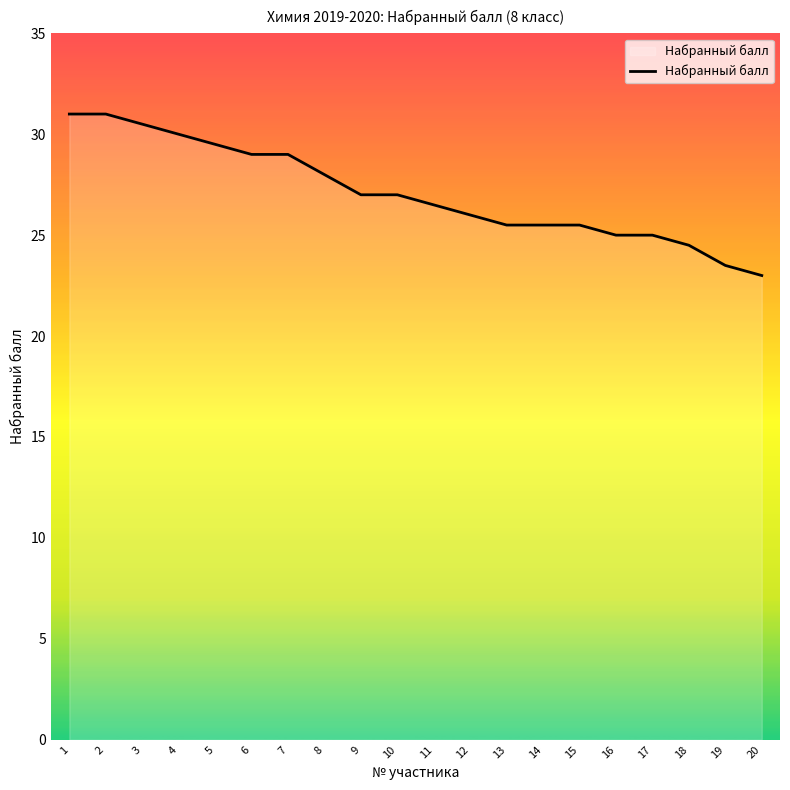

At which label does the data first exceed 27?

1